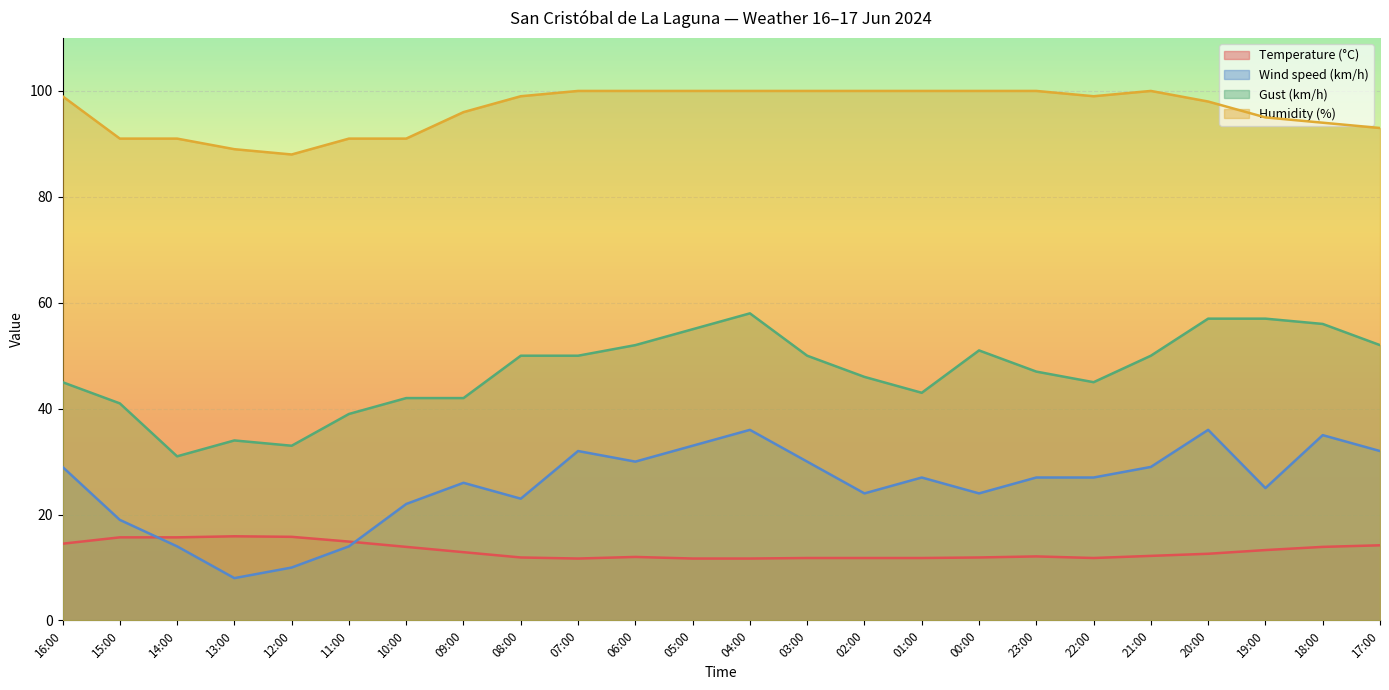

What is the difference between the maximum and minimum values in the Humidity (%) series?

12.0